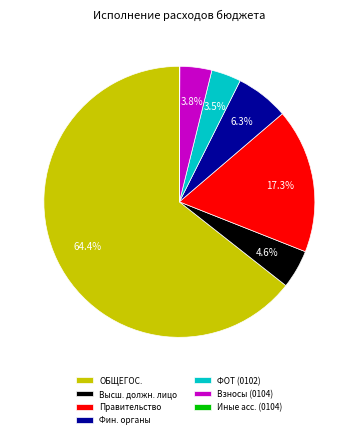

Does any single category account for the majority?

Yes